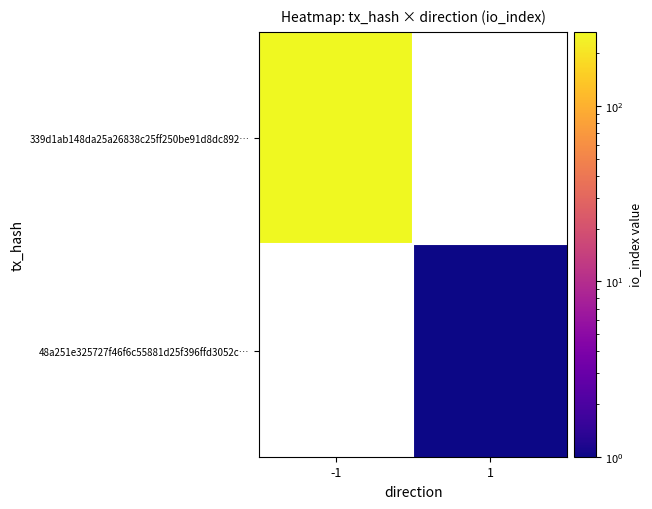

Between 1 and -1, which is larger?

-1